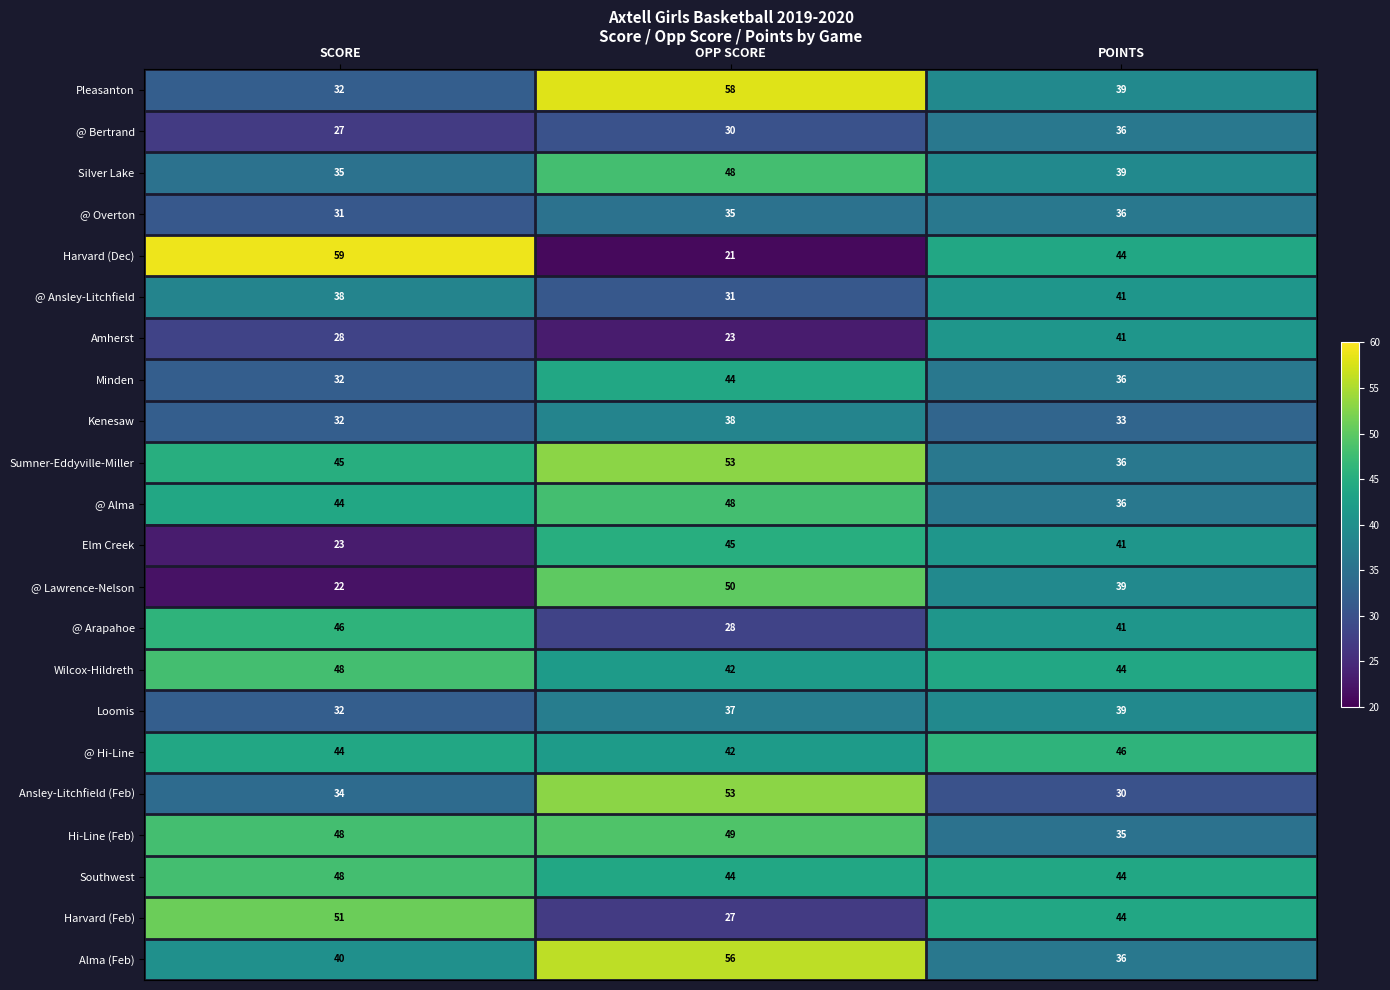

Where does the Minden series first go above 36?

OPP SCORE